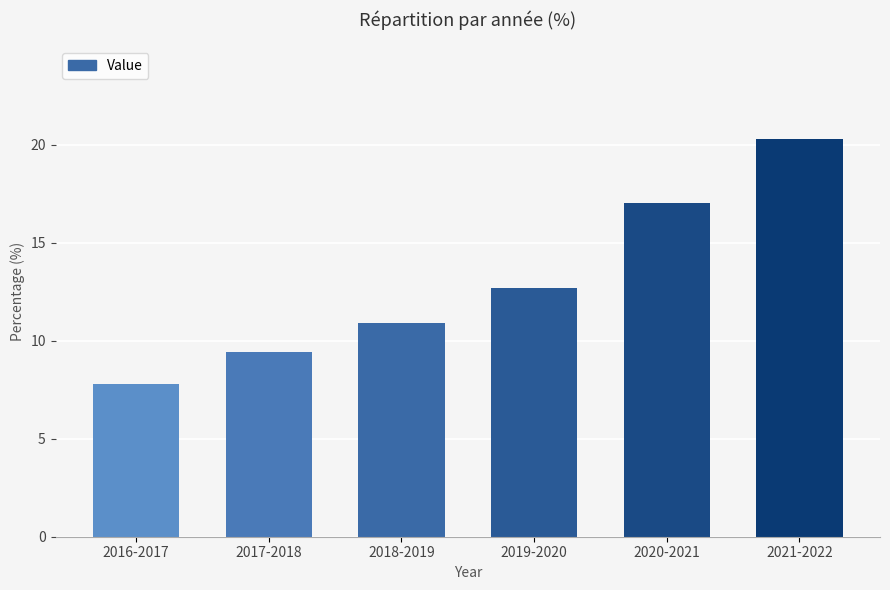

What is the ratio of the value at 2017-2018 to the value at 2018-2019?

0.9